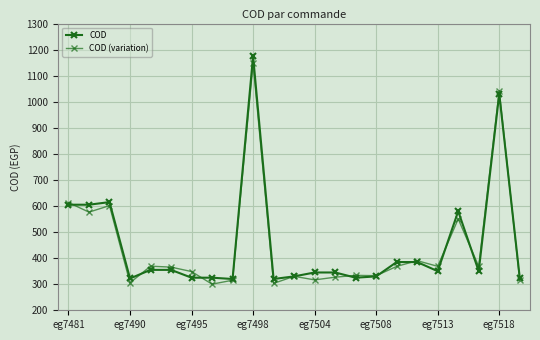

Is this an area chart (filled region under the line)?

No